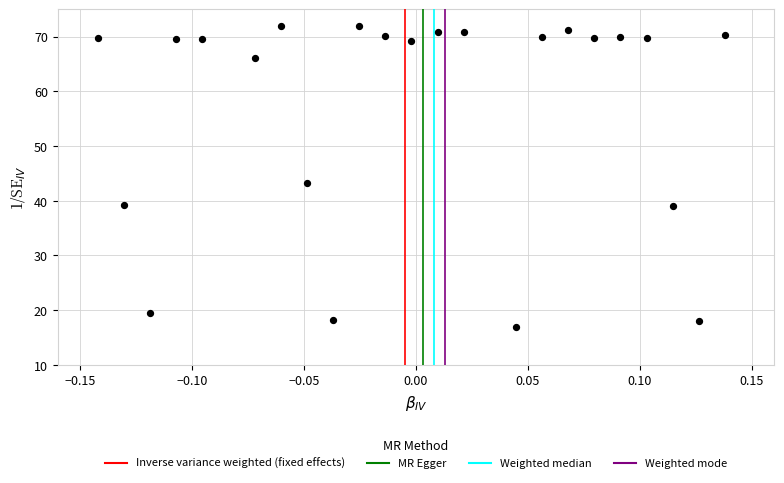

What is the range of Y values (max minus min)?

55.0